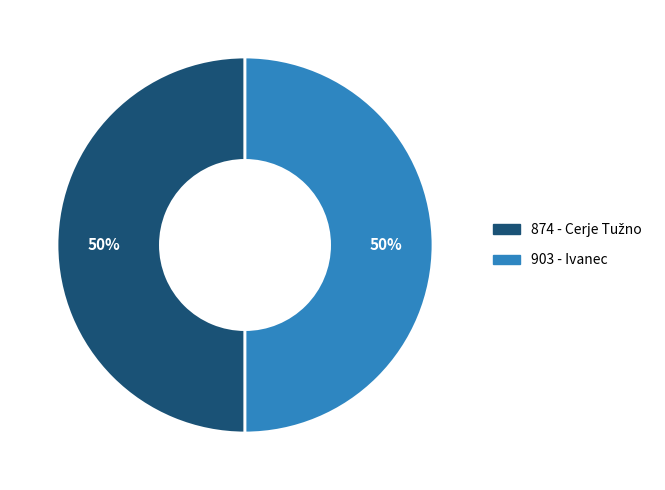

What percentage is the 903 - Ivanec slice, to the nearest percent?

50%